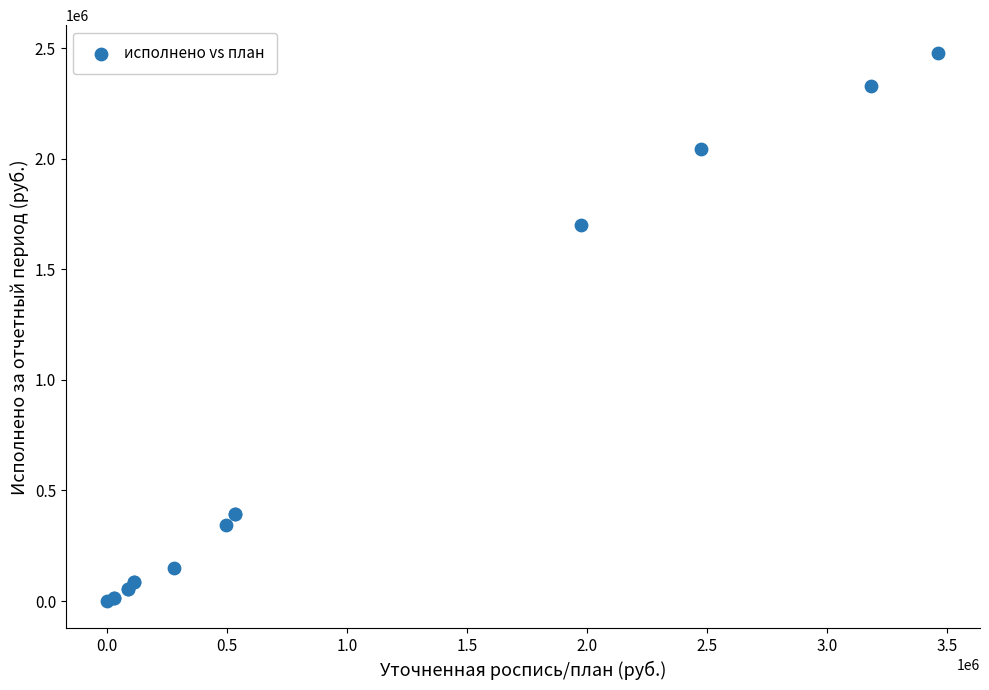

What Y value in the scatter plot is closest to 1239824?

1702334.4